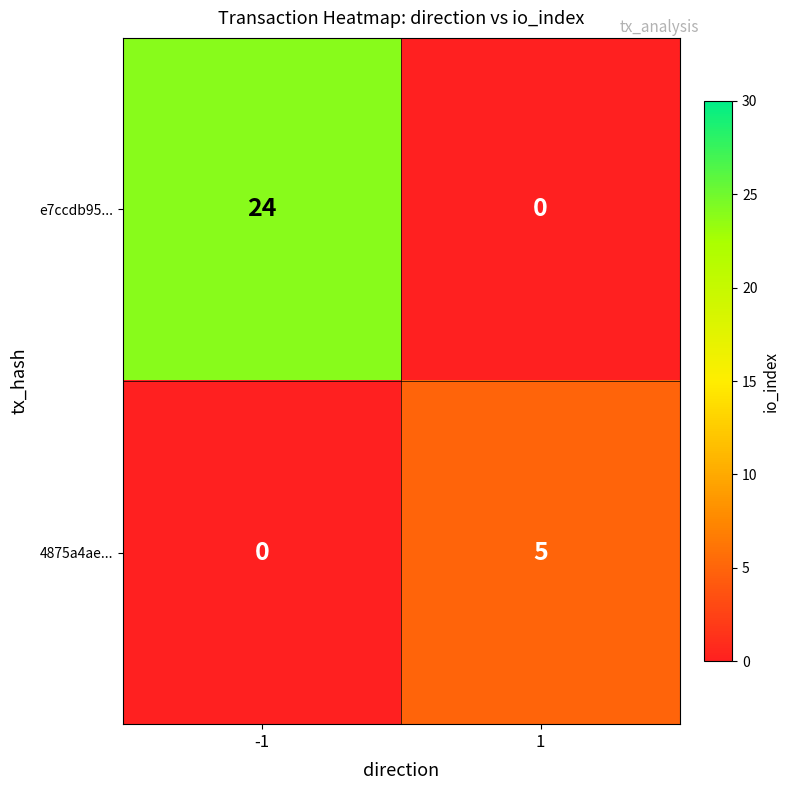

What is the difference between the e7ccdb95... values at -1 and 1?

24